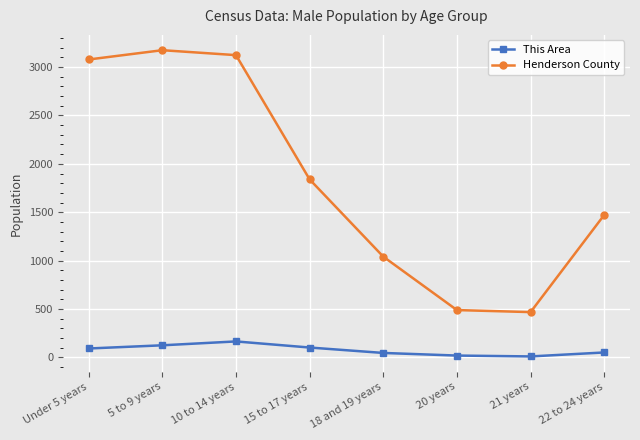

Is it true that Henderson County equals 2418 at 22 to 24 years?

False